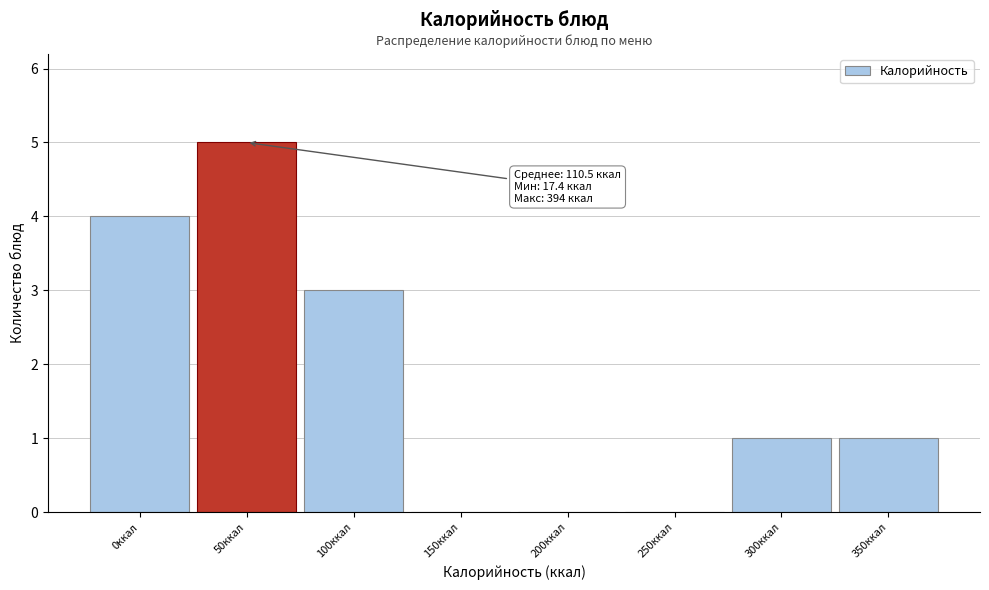

Reading left to right, list all the values displayed in this chart.

0ккал=4	50ккал=5	100ккал=3	150ккал=0	200ккал=0	250ккал=0	300ккал=1	350ккал=1